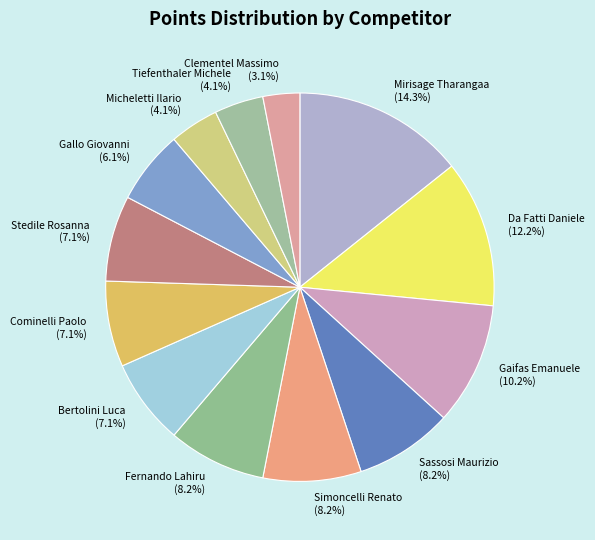

What percentage is NOT represented by Simoncelli Renato?

91.8%